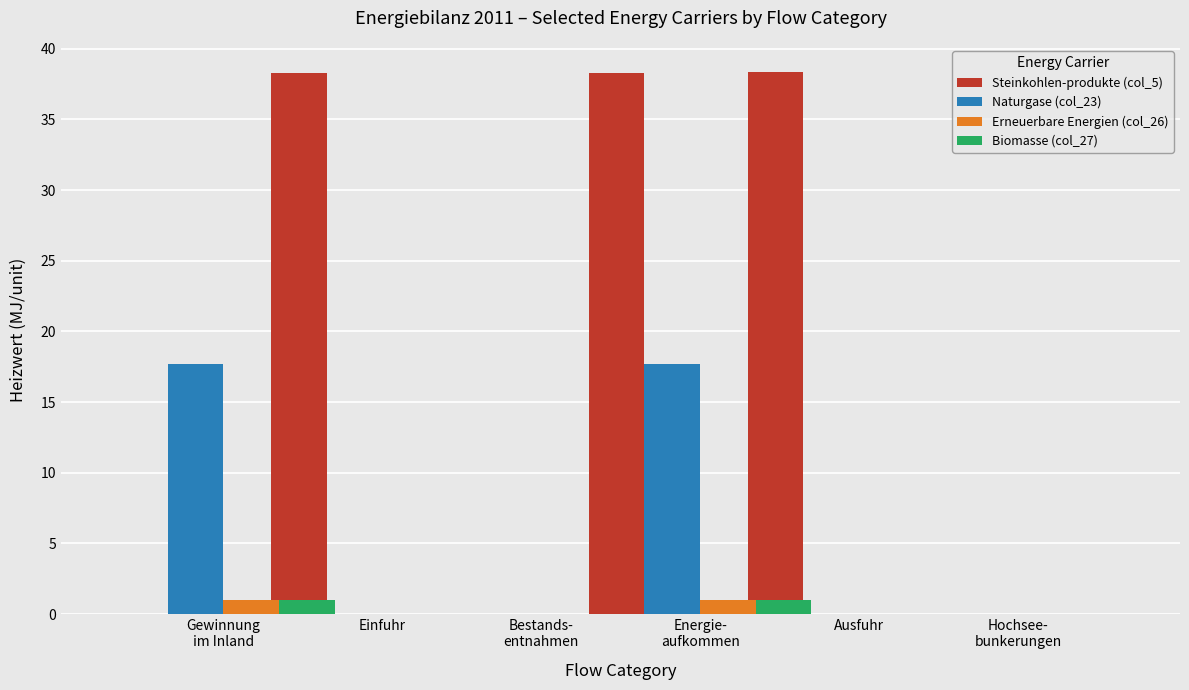

What is the sum of all Naturgase (col_23) values?

35.4